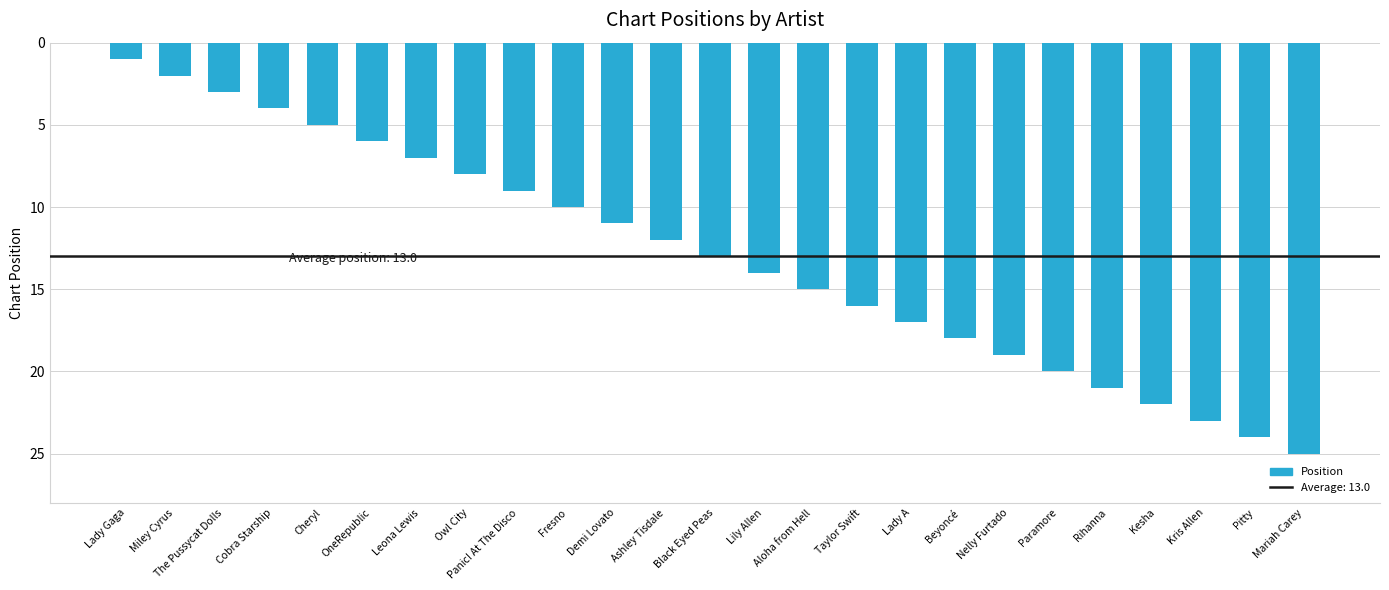

What is the maximum value shown in the chart?

25